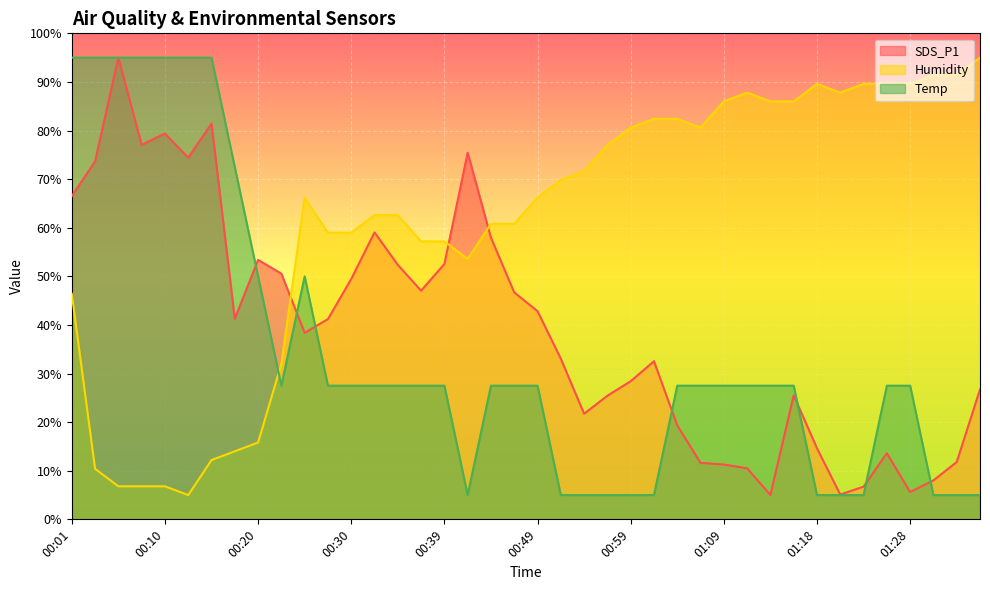

What is the greatest value displayed?

95.0